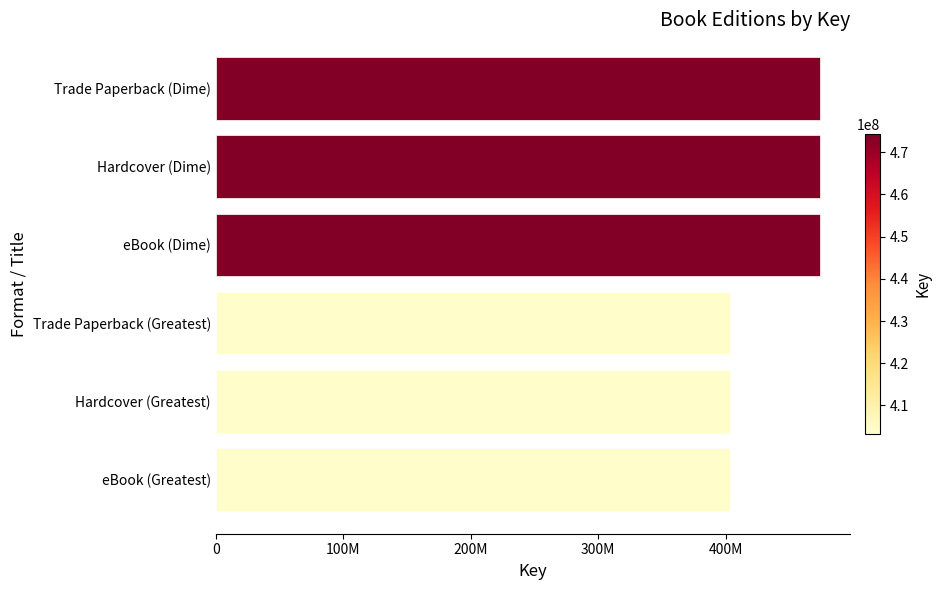

Are the bars grouped side by side (vs. stacked)?

No